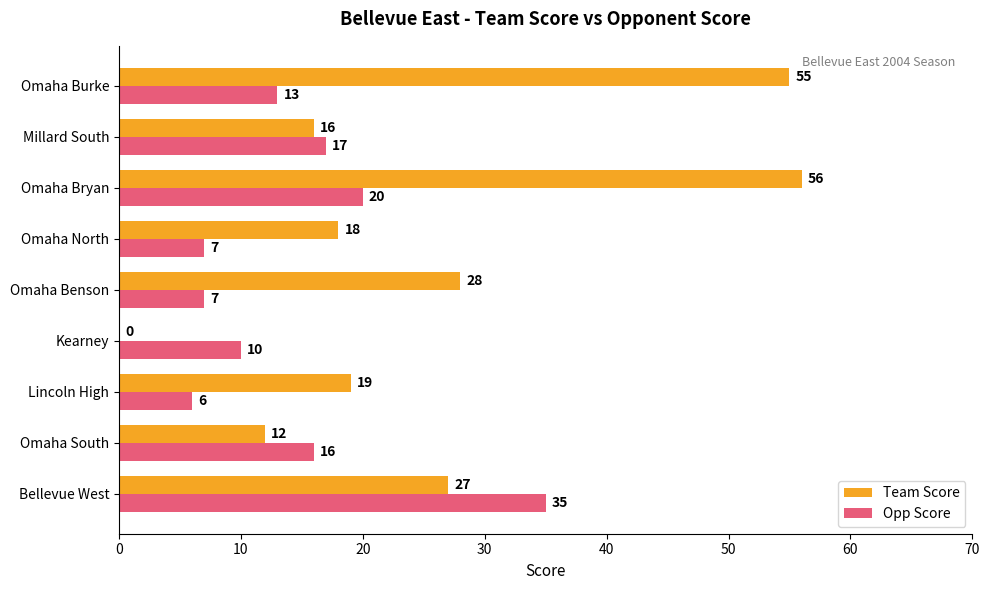

What is the greatest value displayed?

56